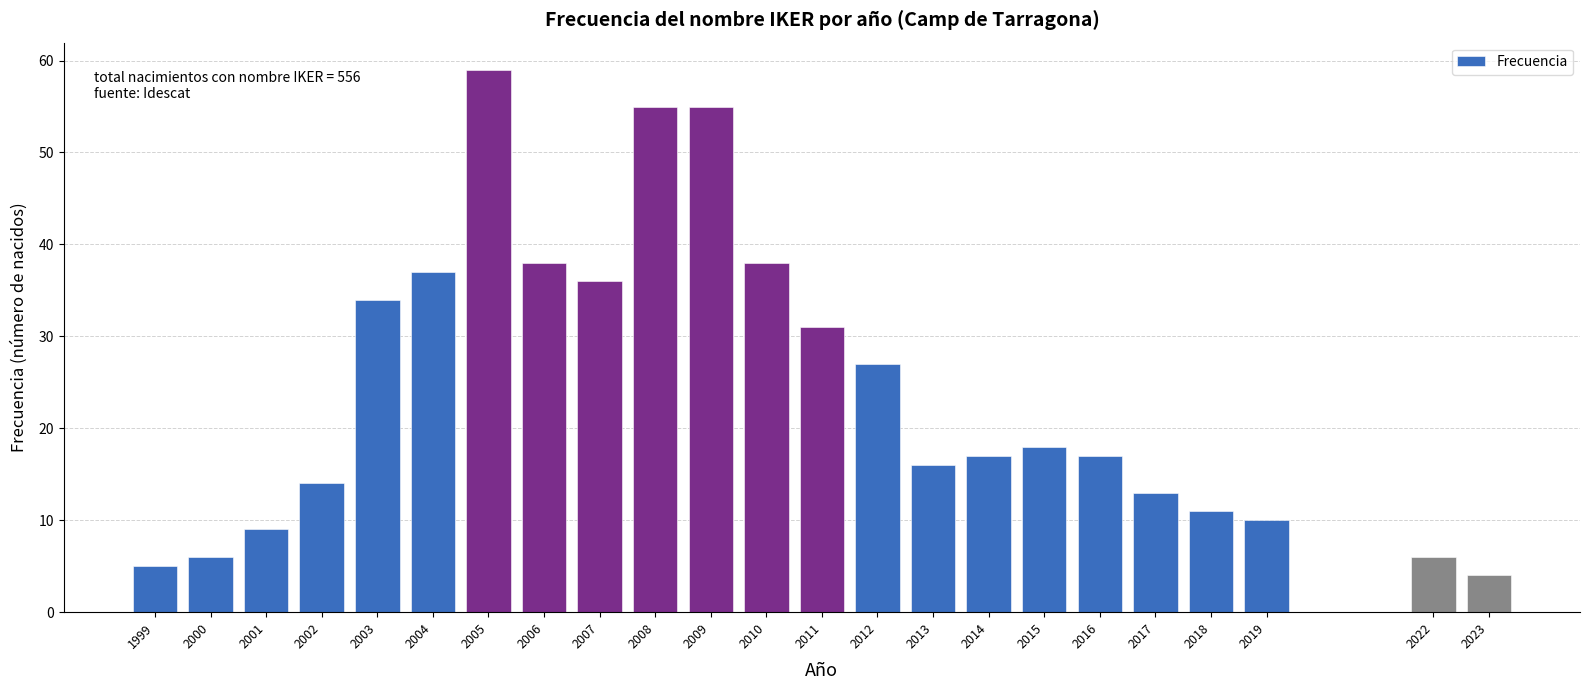

Reading left to right, extract all data points from this chart.

5	6	9	14	34	37	59	38	36	55	55	38	31	27	16	17	18	17	13	11	10	6	4